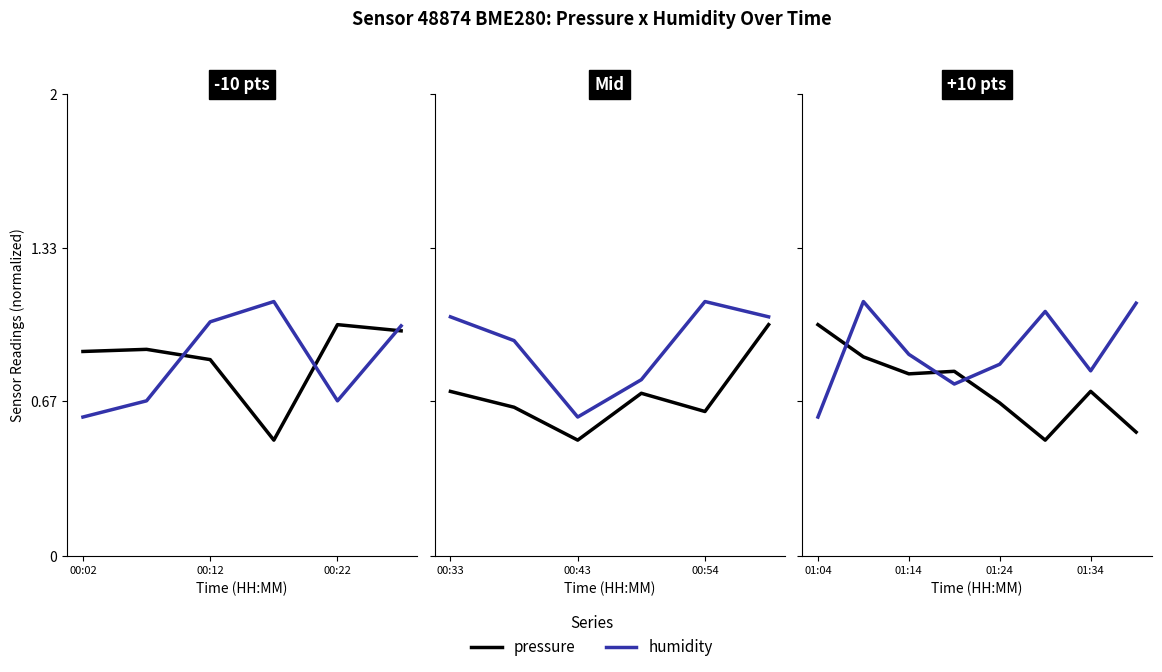

Count the number of data series in this chart.

2